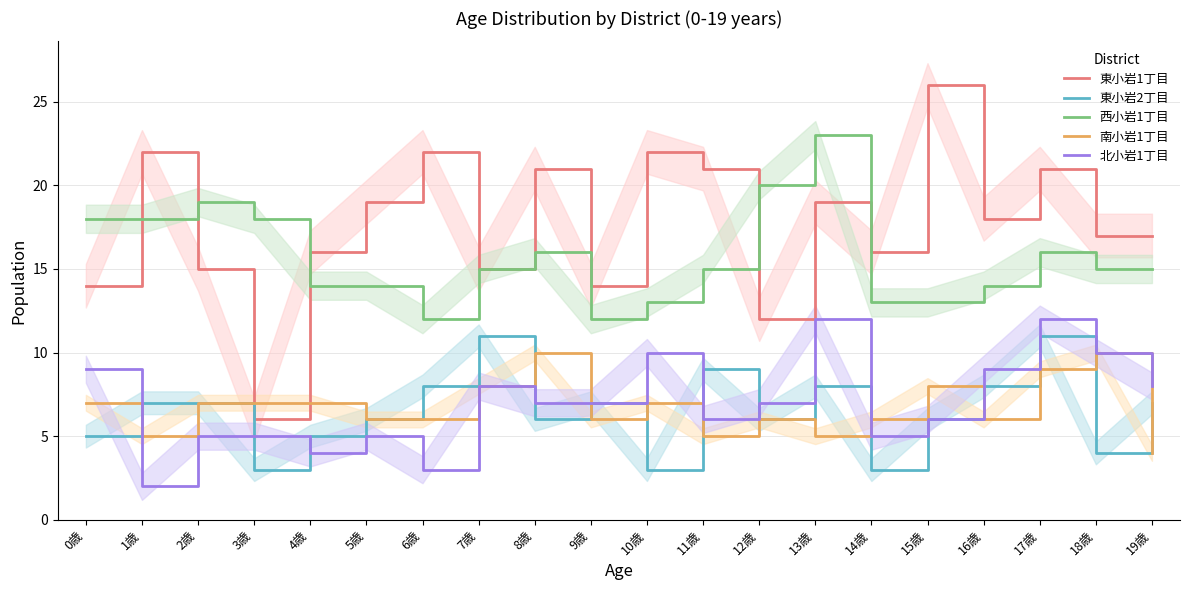

What is the label of the 13th point from the left?

12歳